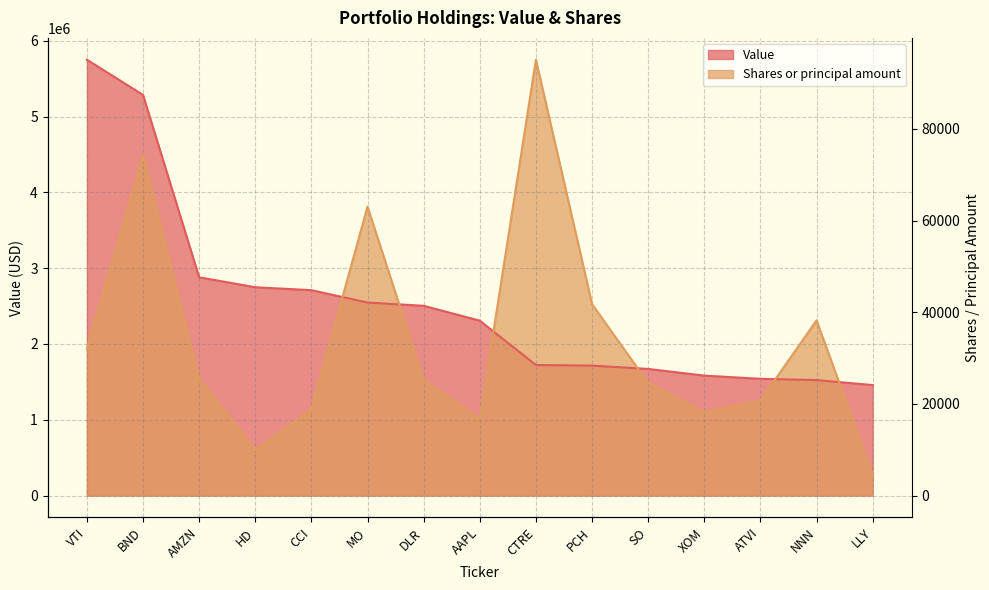

Which series changed the most between VTI and SO?

Value